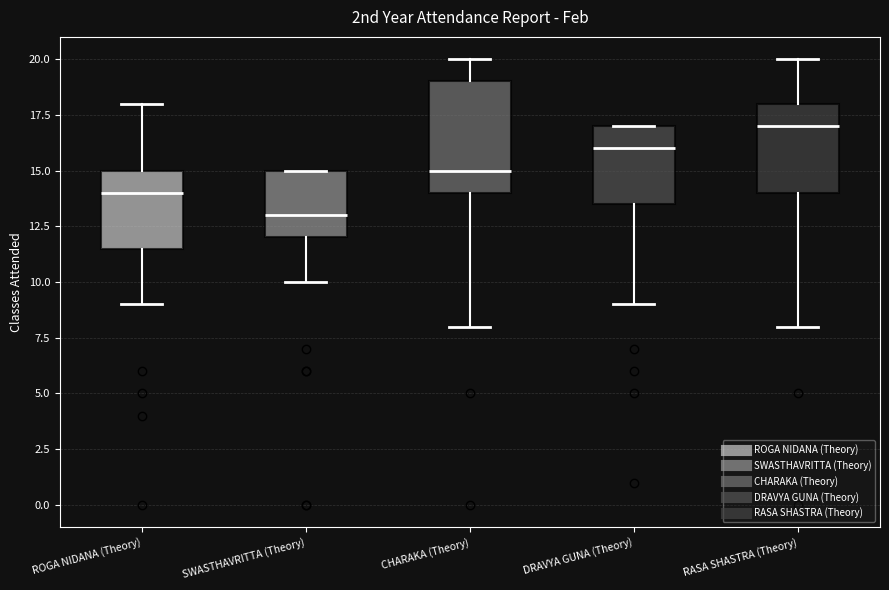

Which box has the lowest median line?

SWASTHAVRITTA (Theory)